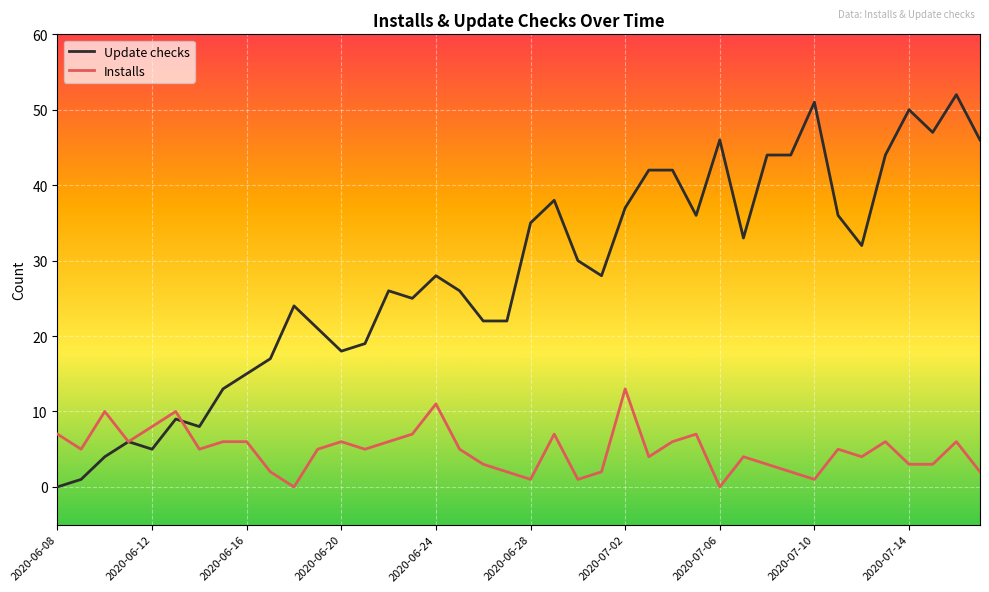

What is the maximum value for Update checks?

52